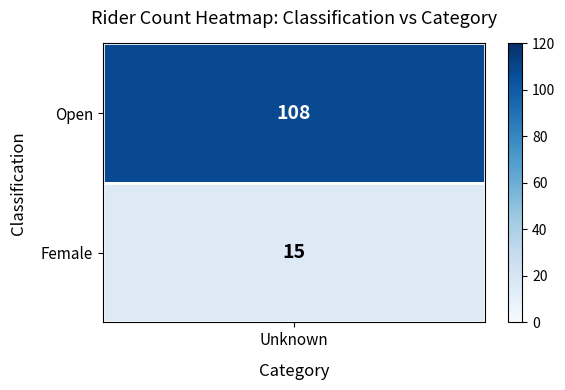

Which category has the lowest value across all series?

Female_Unknown